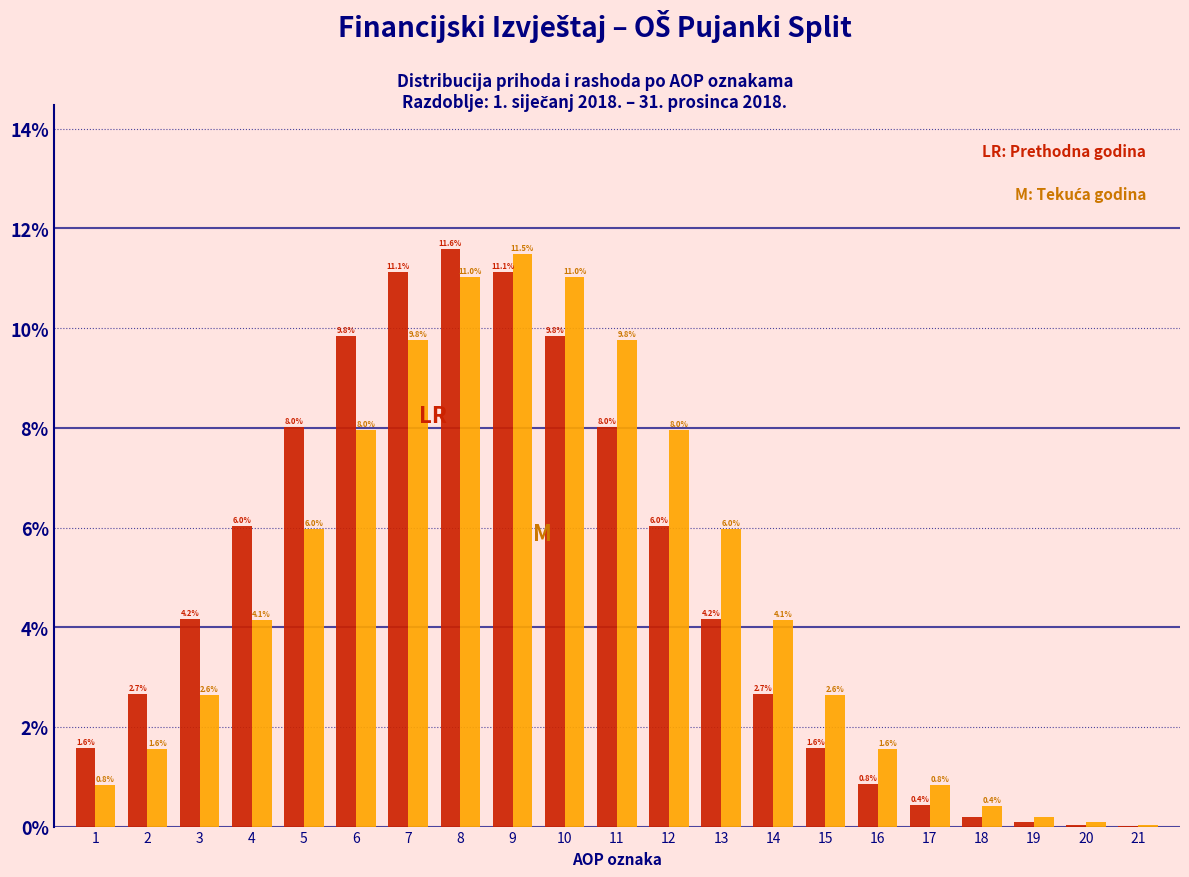

At which category does the chart reach its peak across all series?

8